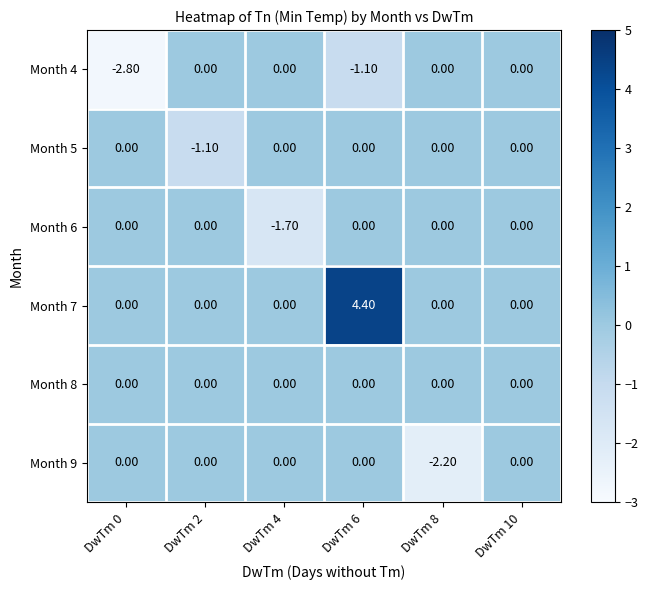

What is the difference between the maximum and minimum values in the Month 6 series?

1.7